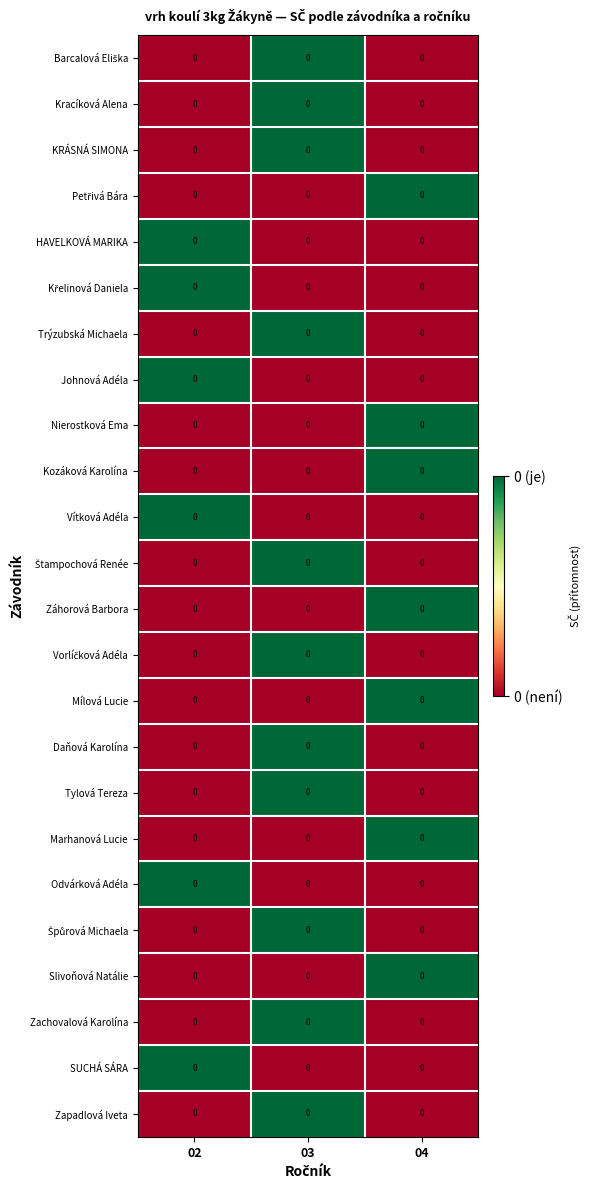

Is the value of Špůrová Michaela at 02 greater than the value of Mílová Lucie at 03?

No